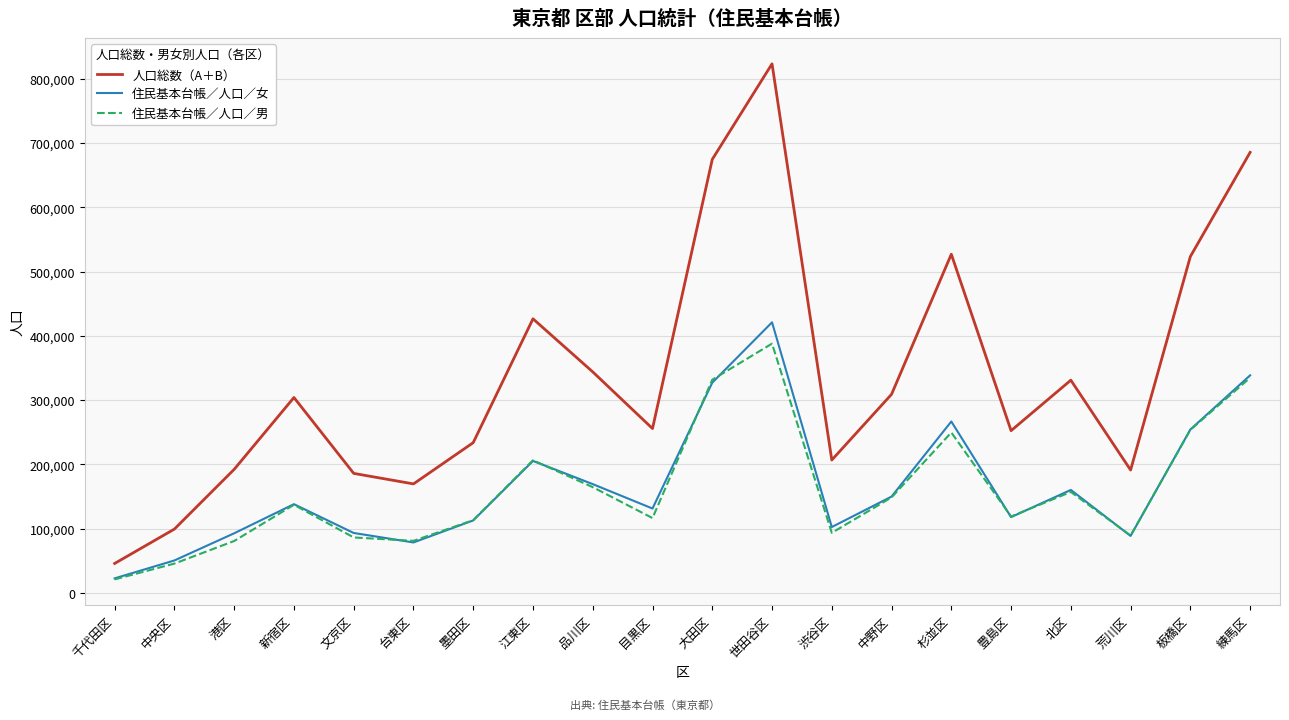

Which category has the lowest value in the 人口総数（A＋B） series?

千代田区